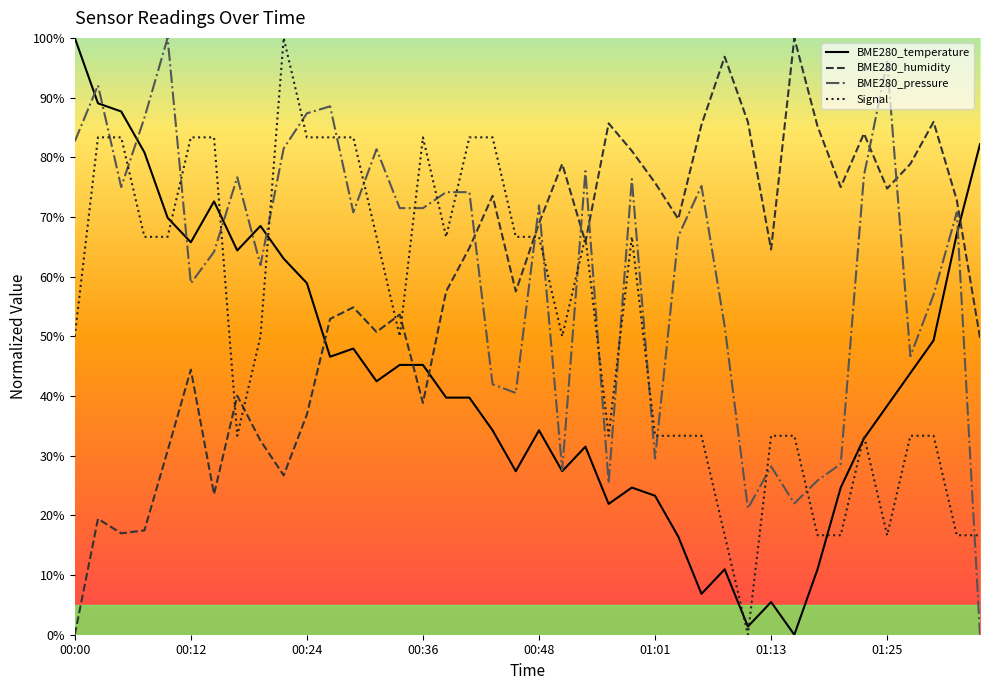

After their last crossing, which series has the higher values: BME280_pressure or BME280_humidity?

BME280_humidity